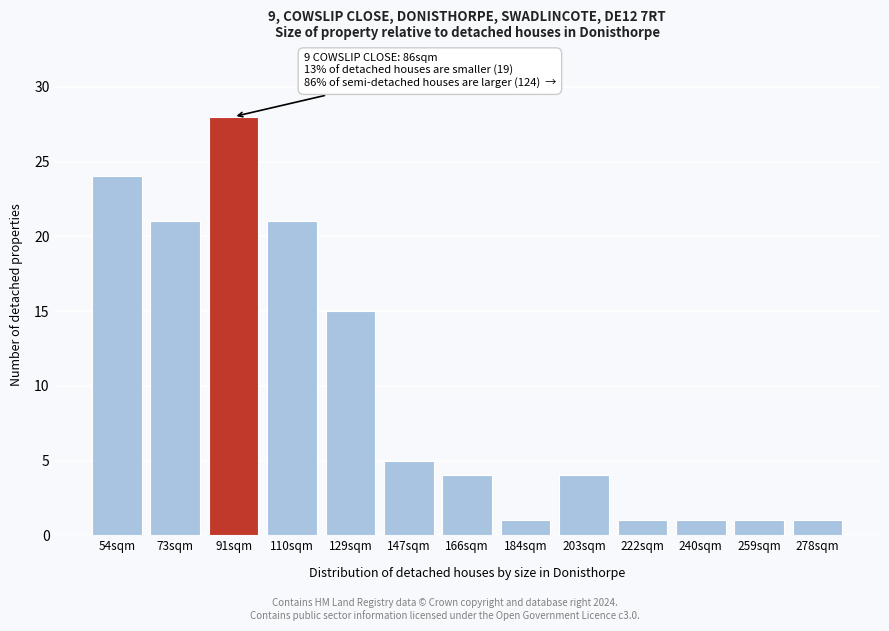

Reading left to right, what are all the values shown in this chart?

54sqm=24	73sqm=21	91sqm=28	110sqm=21	129sqm=15	147sqm=5	166sqm=4	184sqm=1	203sqm=4	222sqm=1	240sqm=1	259sqm=1	278sqm=1